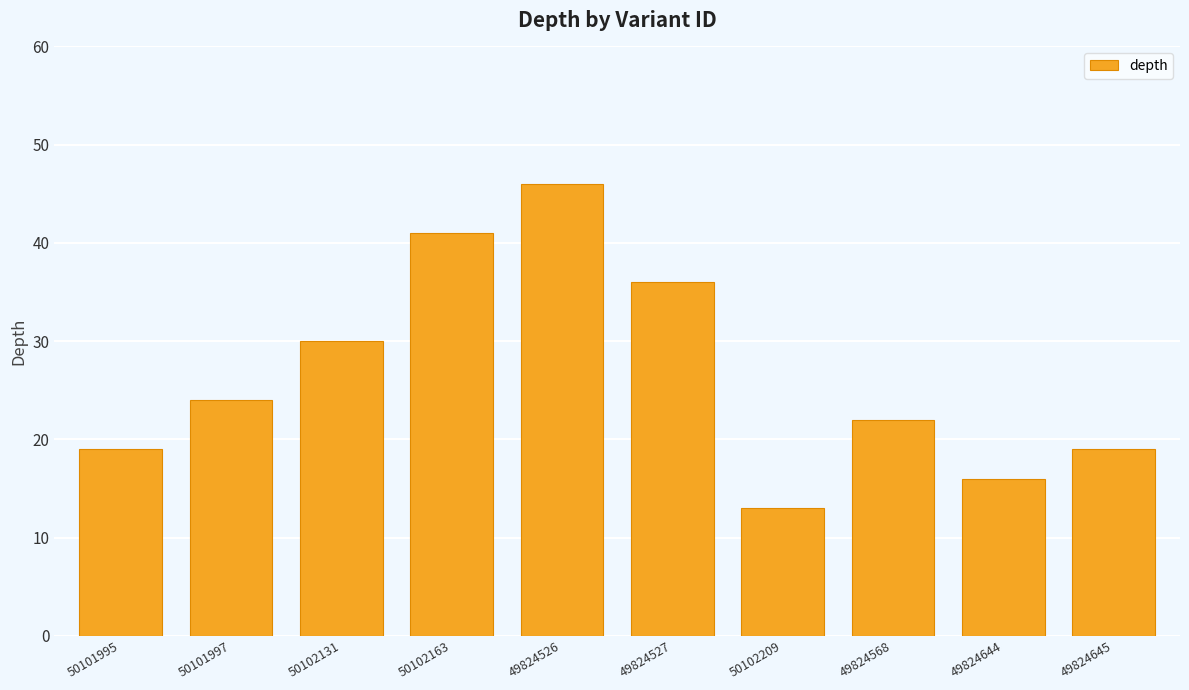

Does the chart contain stacked bars?

No